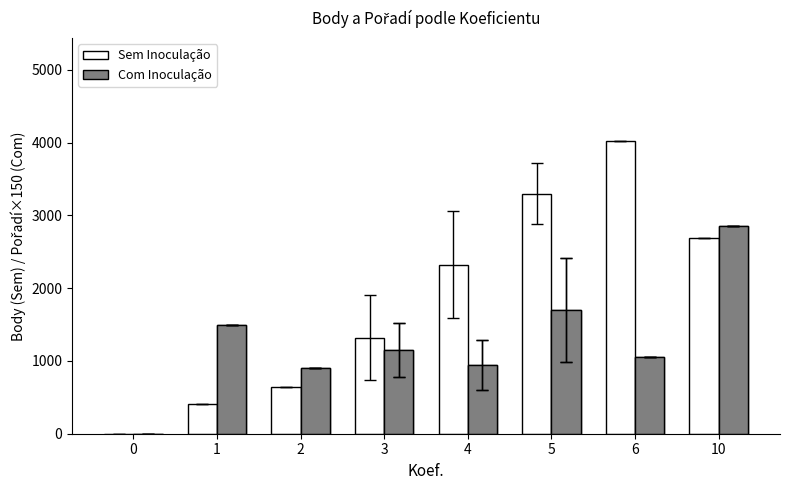

Which series has the widest spread of values?

Sem Inoculação